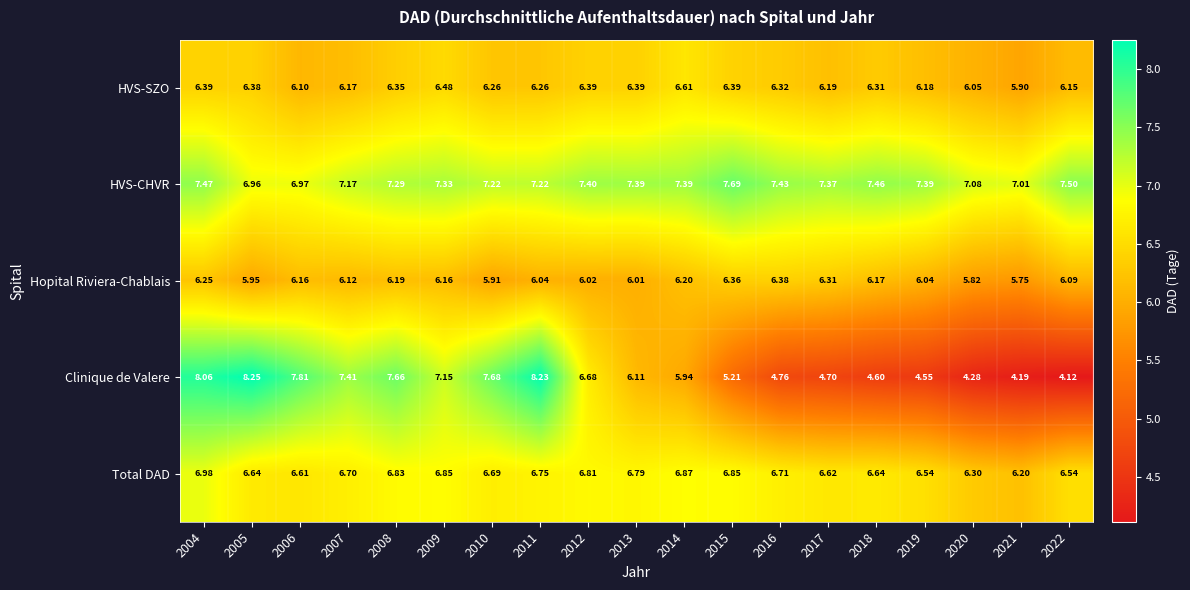

Between 2004 and 2009, which series saw the biggest shift?

Clinique de Valere